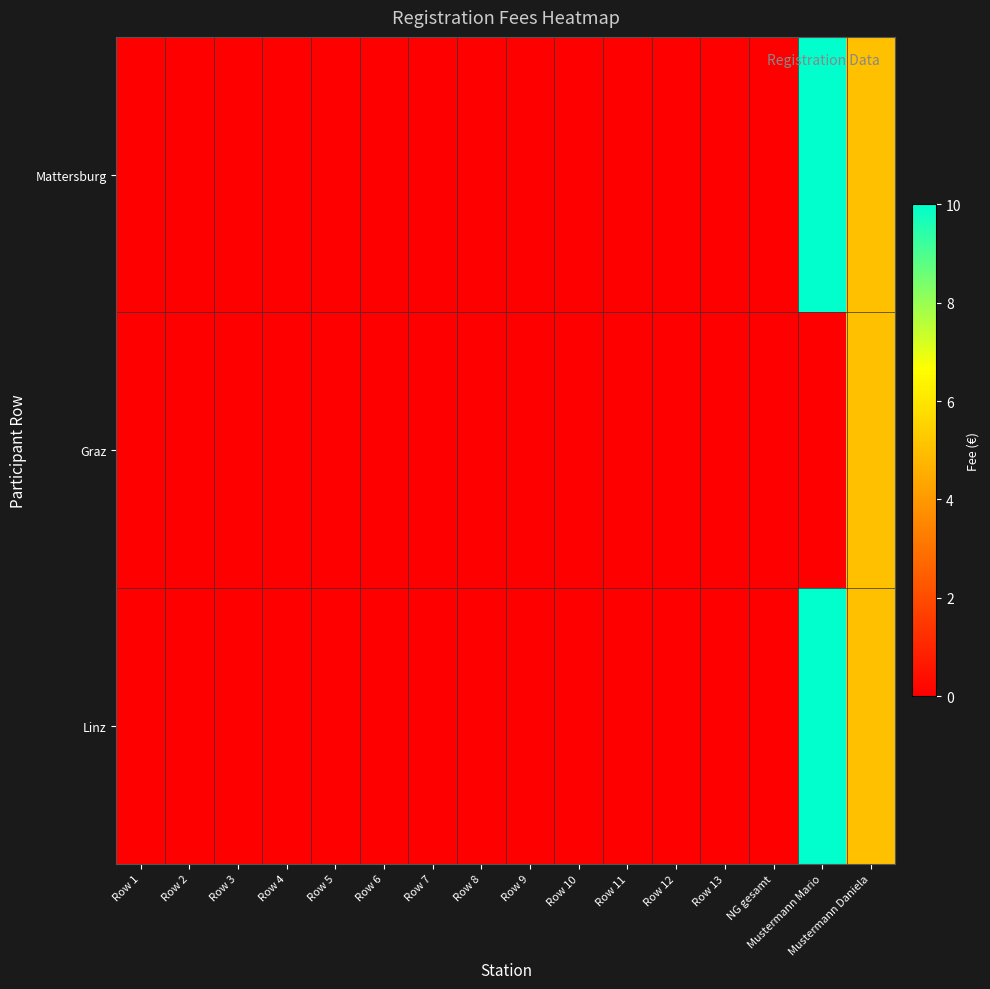

At which category is the sum across all series the highest?

Mustermann Mario